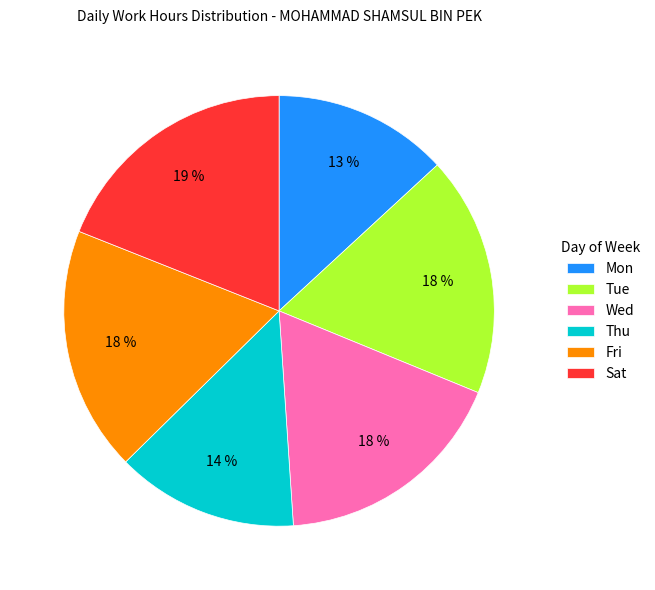

What is the smallest slice in the pie chart?

Mon